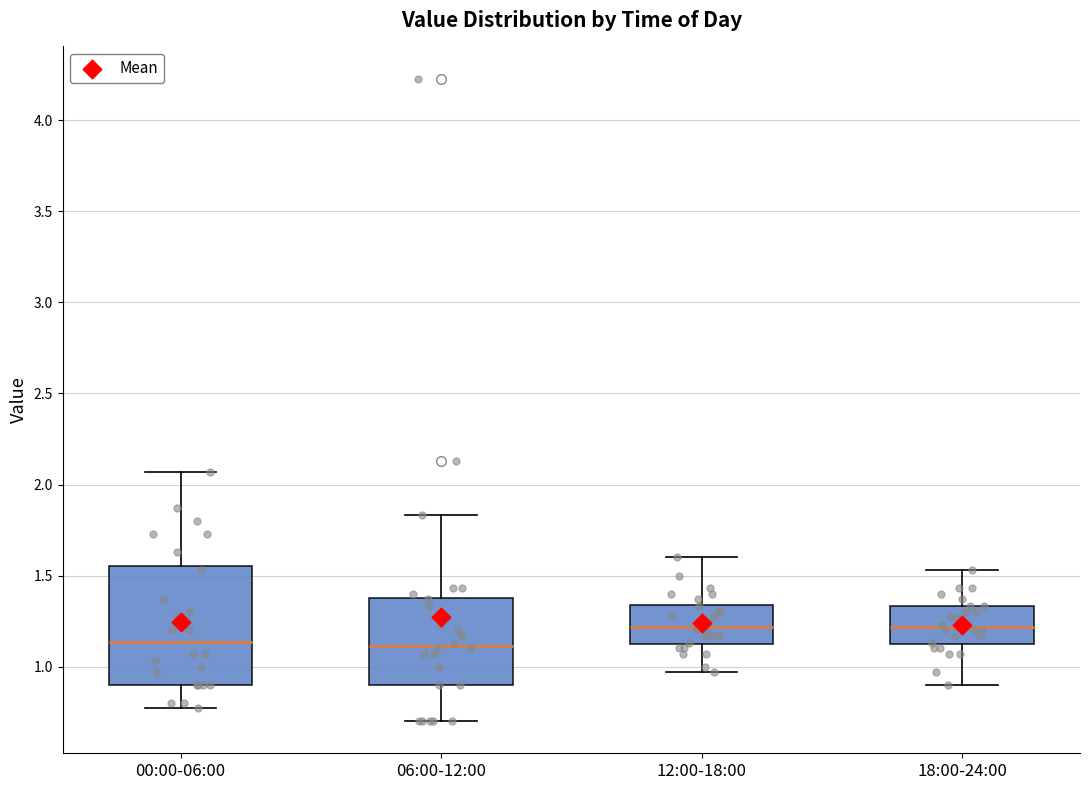

Where is the lower edge of the box for 06:00-12:00 on the y-axis? The values are not printed on the chart, so give them approximately, as read against the axis.

0.90